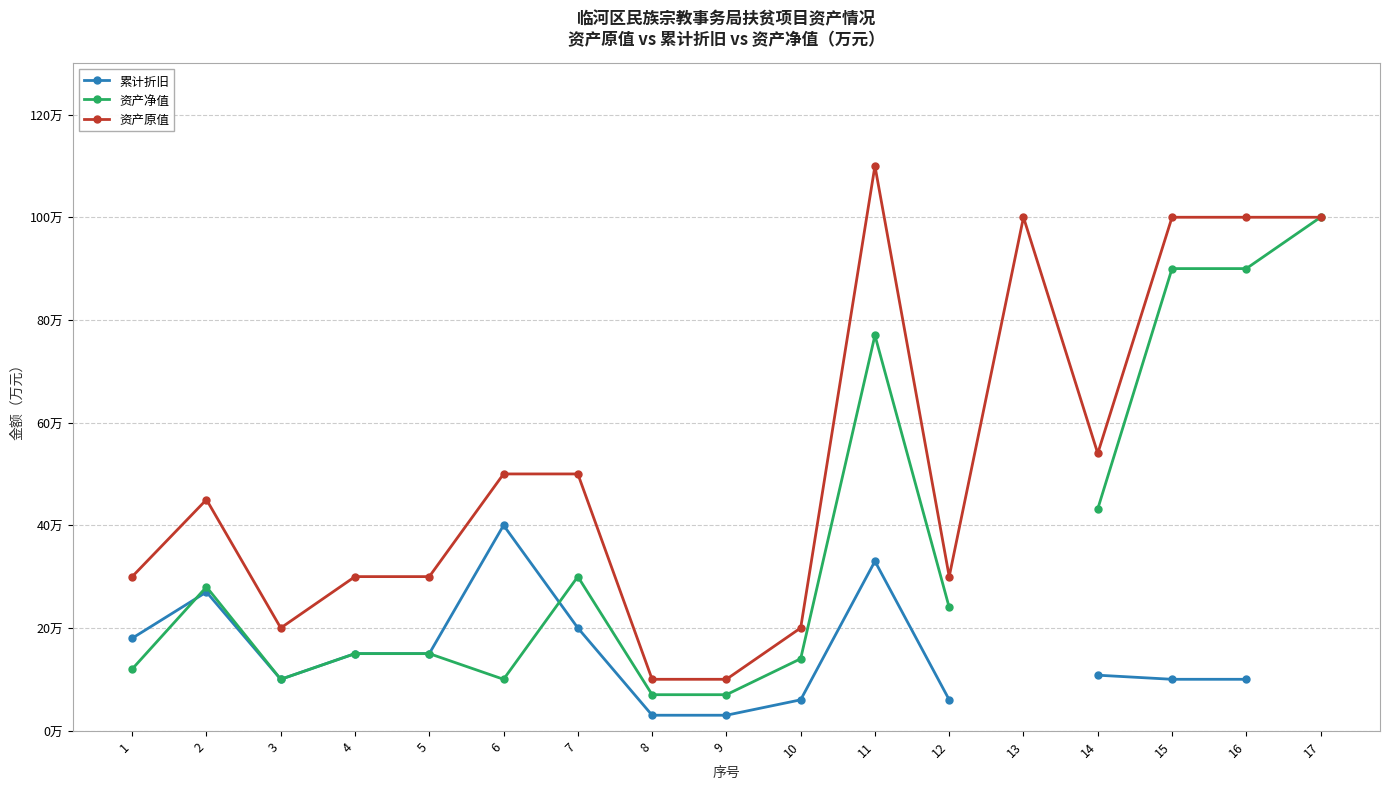

What is the spread (max minus min) of values at 3?

10.0